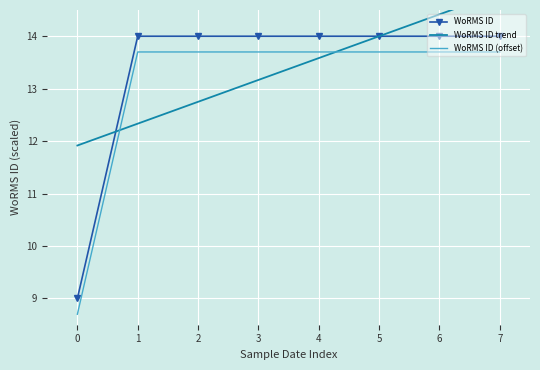

True or false: WoRMS ID and WoRMS ID (offset) cross at least once.

False